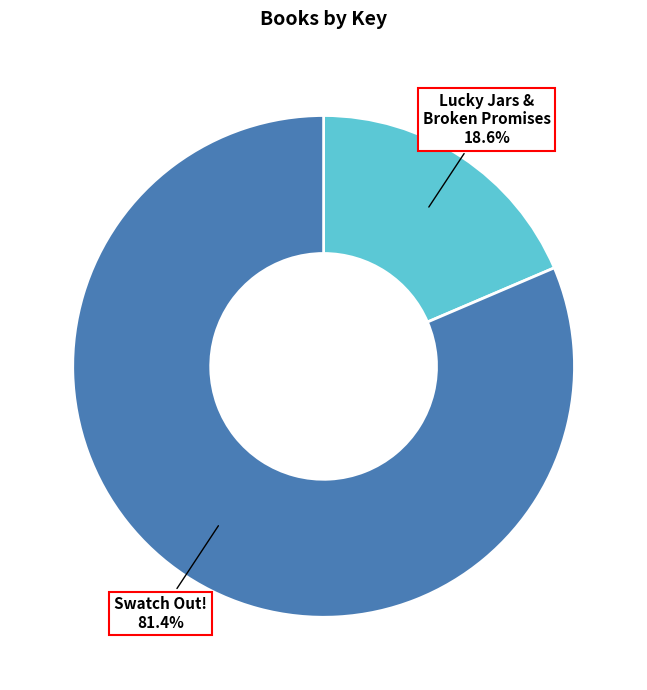

Is there a majority slice in this chart?

Yes